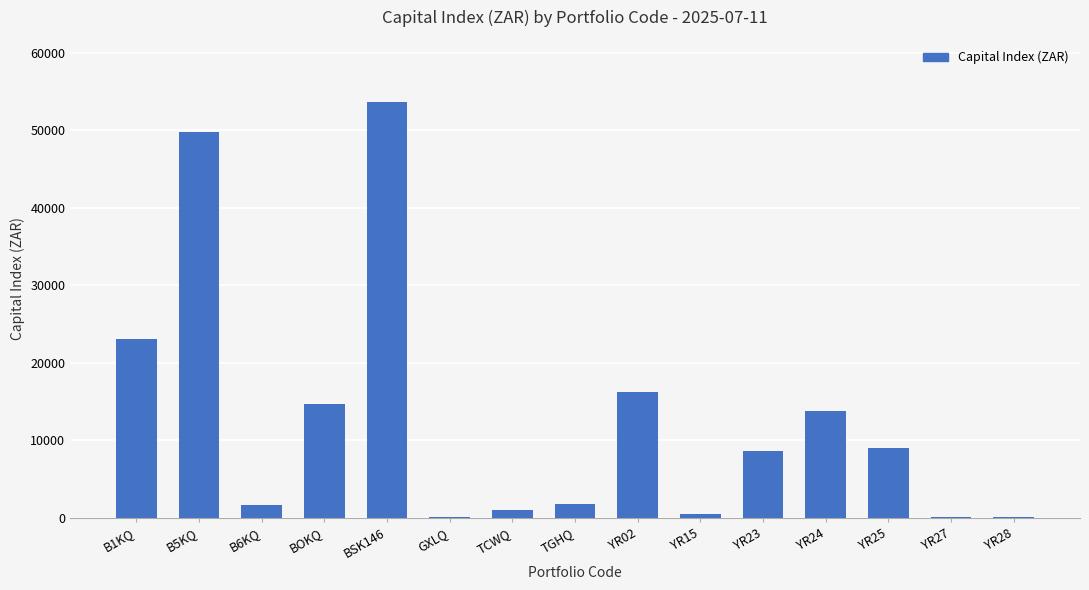

Between GXLQ and B5KQ, which is larger?

B5KQ